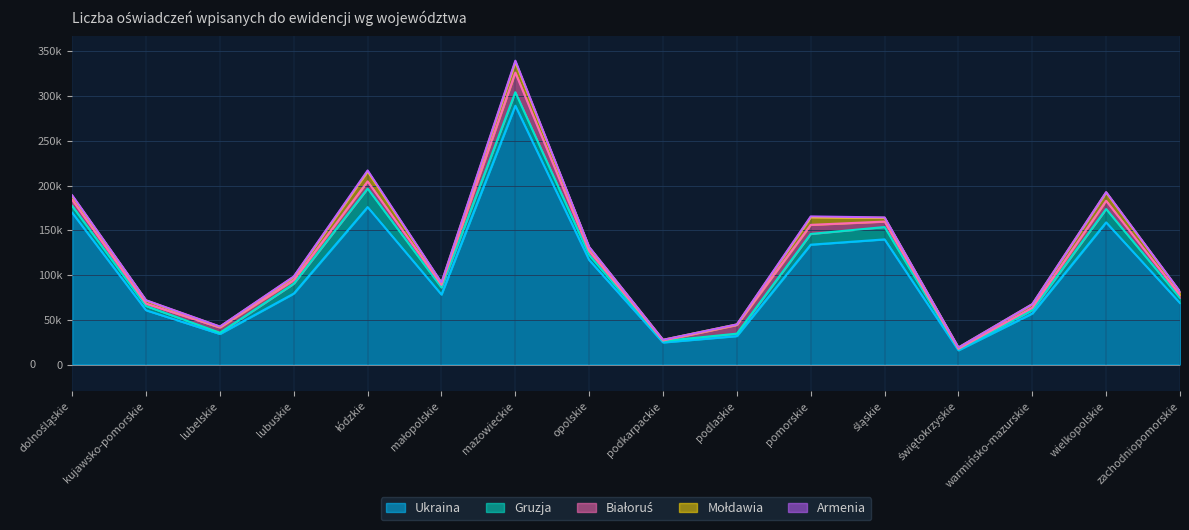

Where is the first local maximum for Mołdawia?

łódzkie